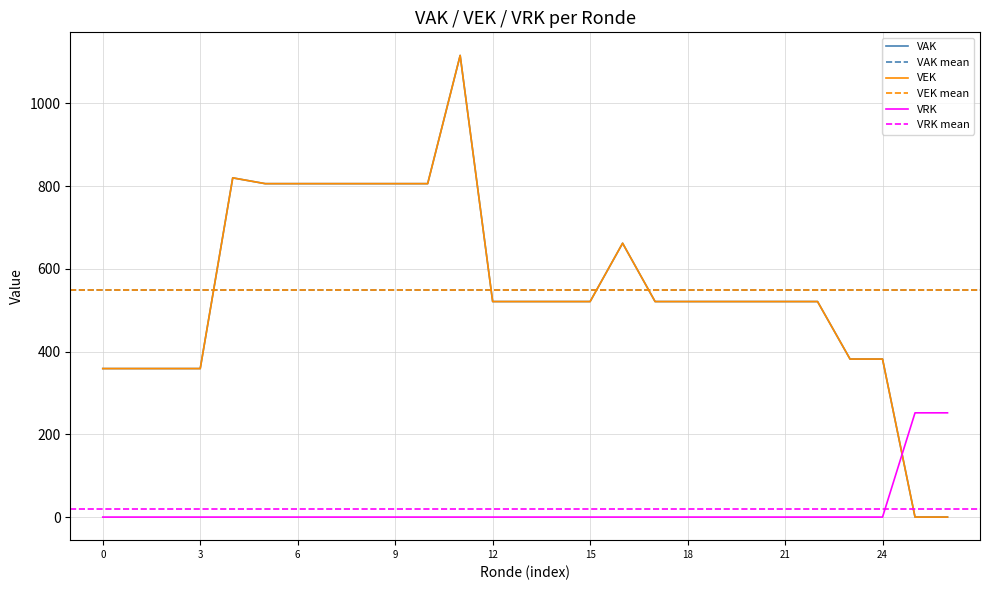

What are all the series names shown in the legend?

VAK, VEK, VRK